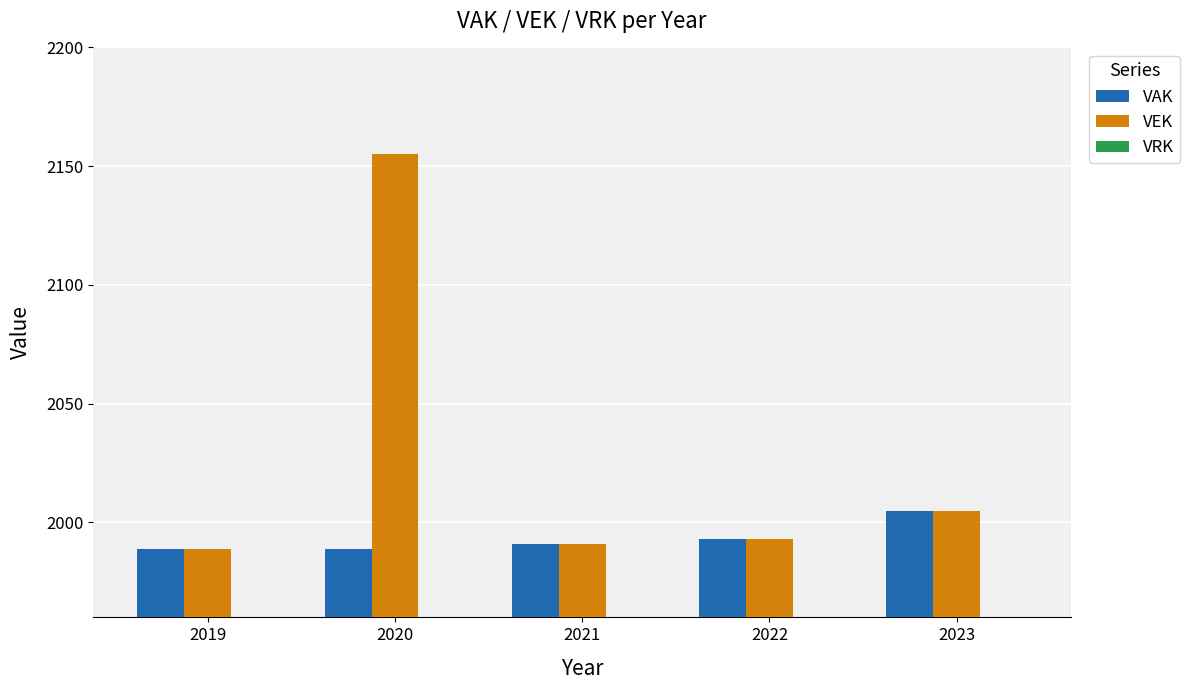

What is the value of the VAK bar at the 4th from the left?

1993